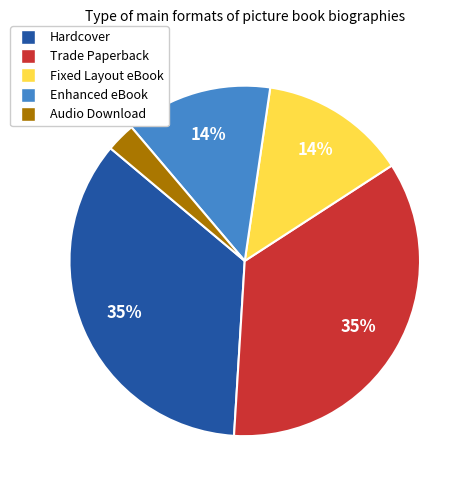

Count the number of slices in the pie.

5